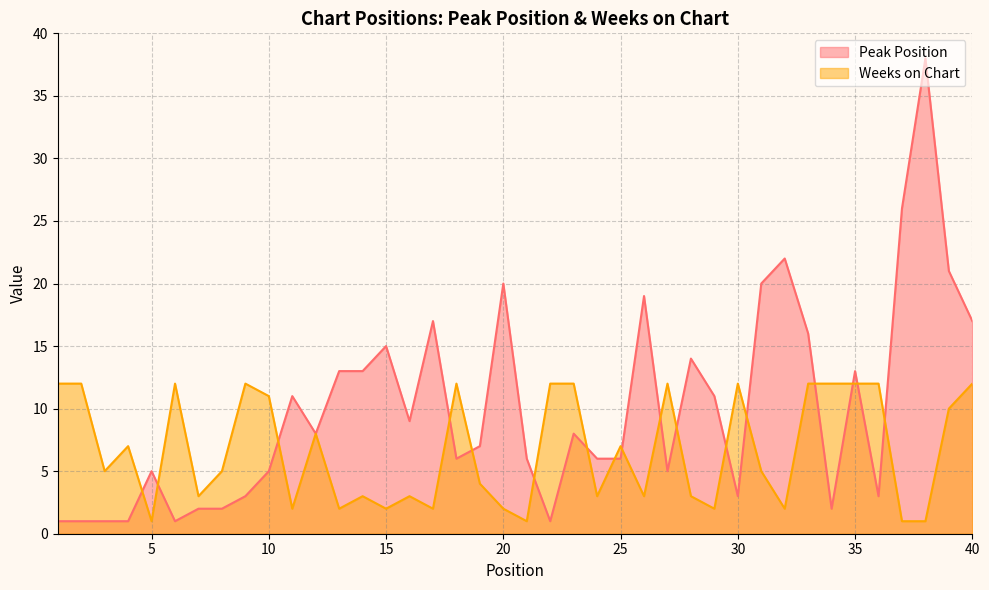

What is the sum of the Peak Position values at 9 and 21?

9